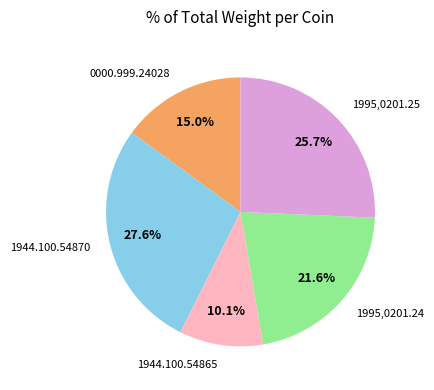

Which category has the smallest portion of the pie?

1944.100.54865